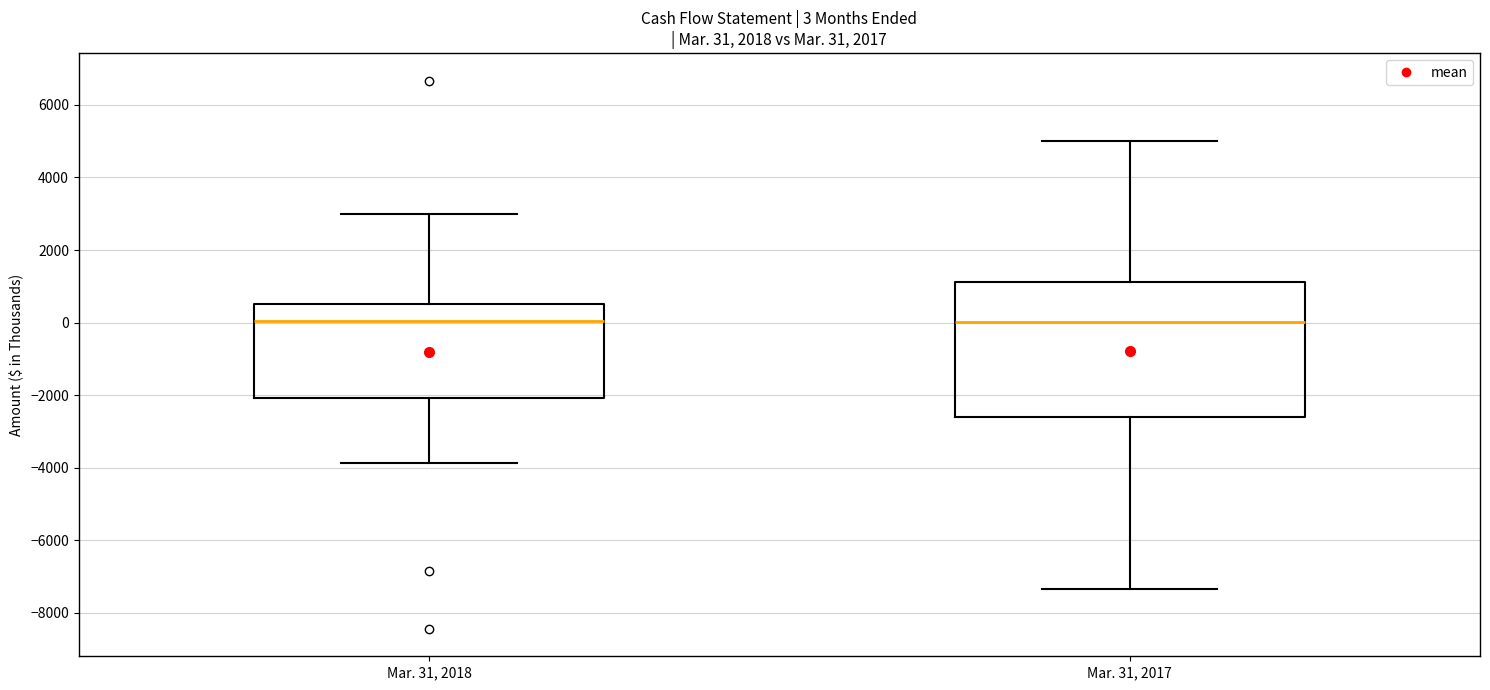

Comparing the boxes themselves (not the whiskers), which one is the tallest?

Mar. 31, 2017